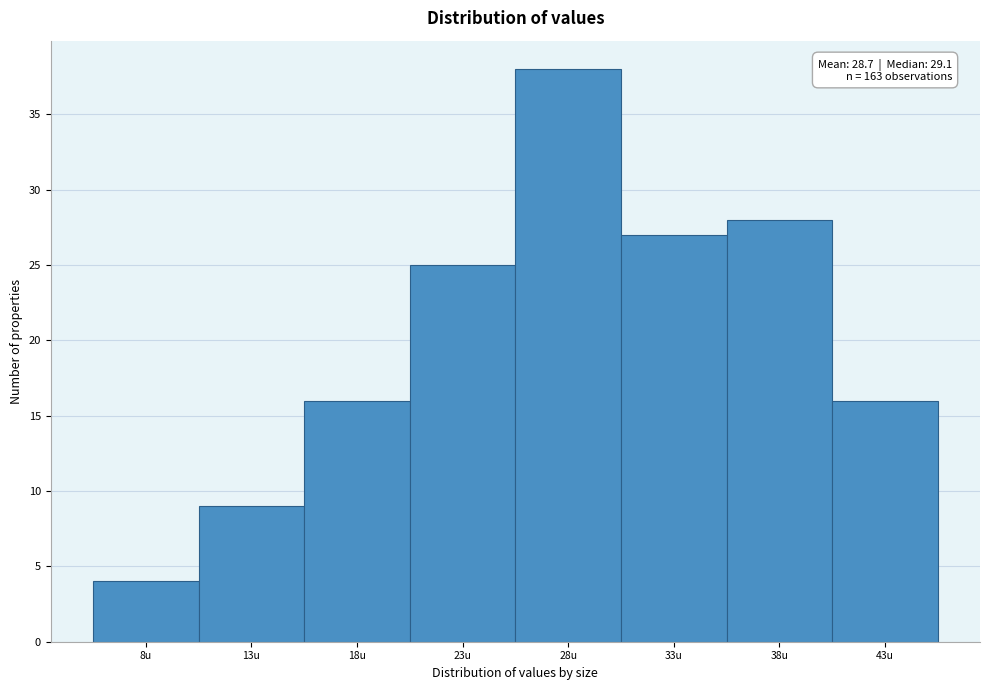

Which range on the x-axis has the tallest bar?

25.2 to 30.2